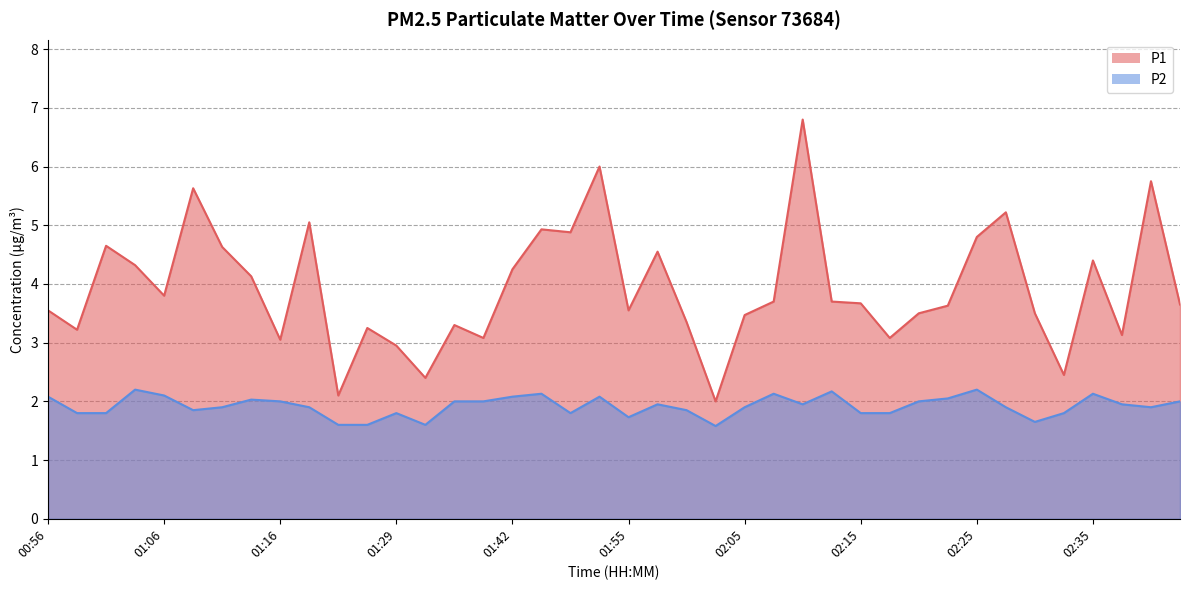

What is the sum of the P1 values at 01:29 and 01:10?

7.6